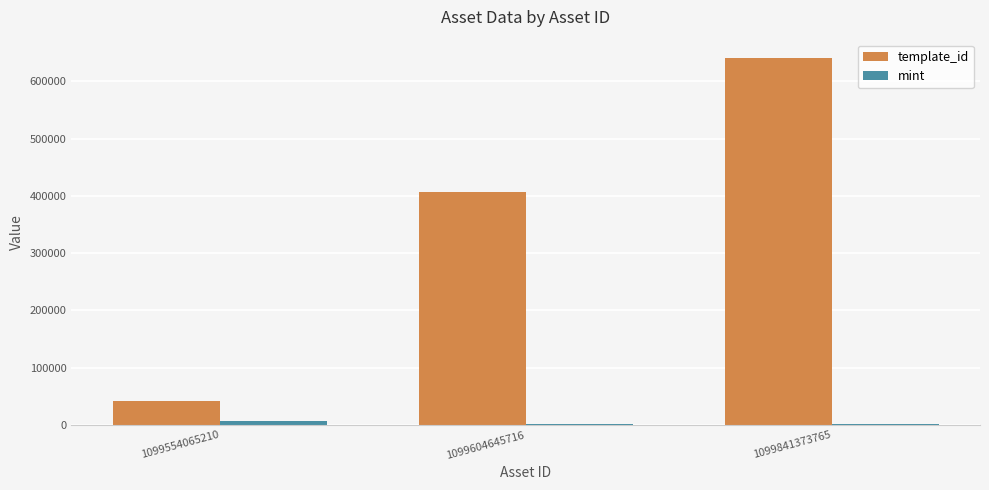

What is the difference between the maximum and minimum values in the template_id series?

598003